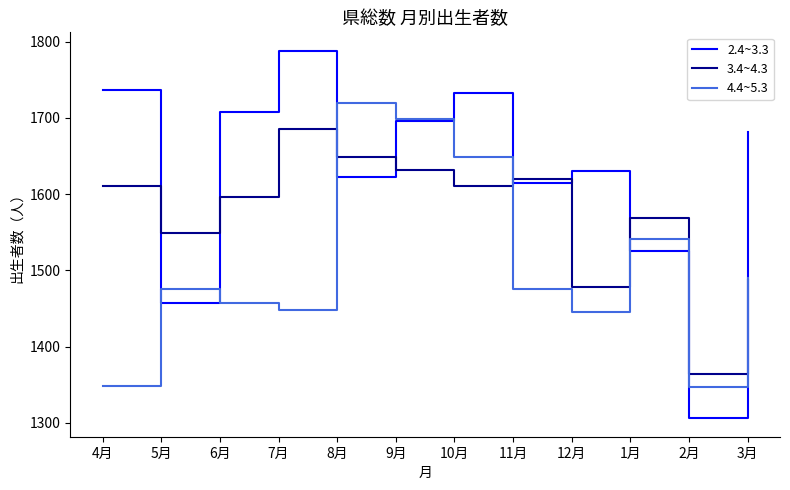

True or false: 4.4~5.3 has a value of 863 at 12月.

False